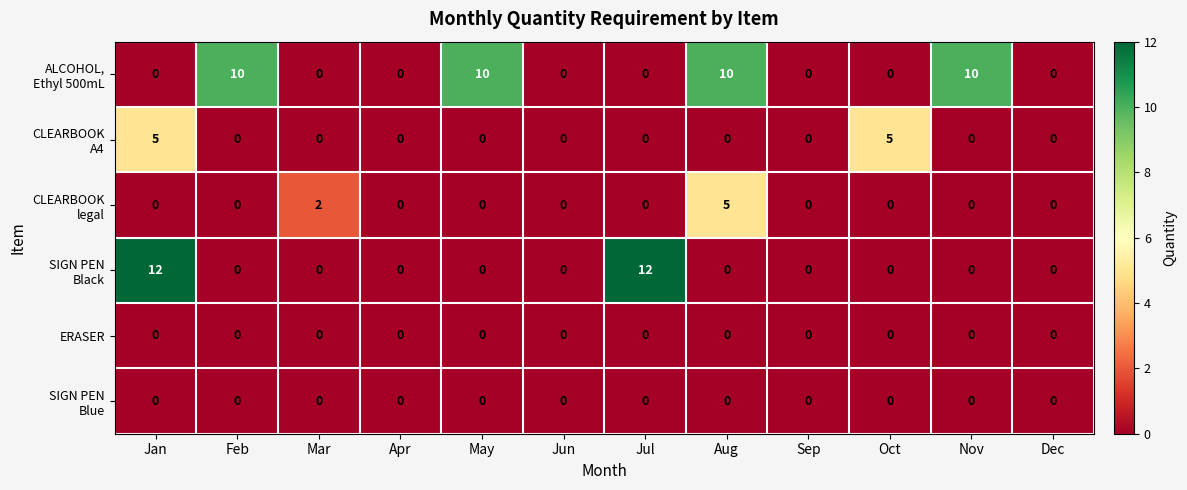

What is the difference between the highest and lowest values at Aug?

10